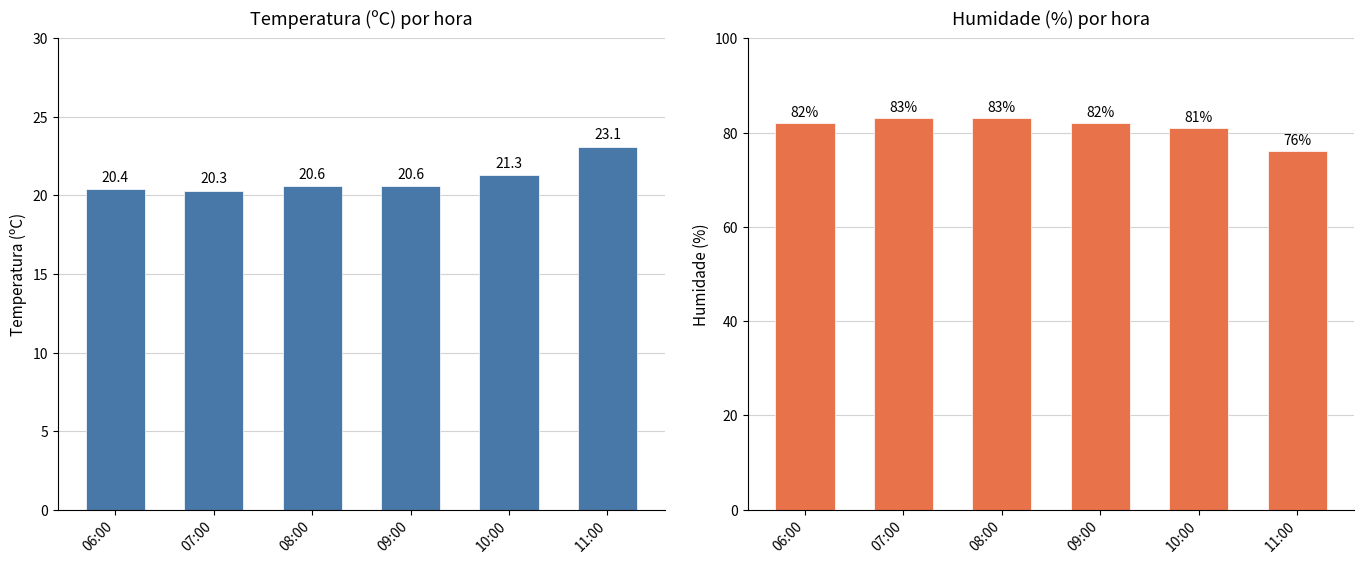

What is the approximate value of Humidade (%) at 06:00?

82.0